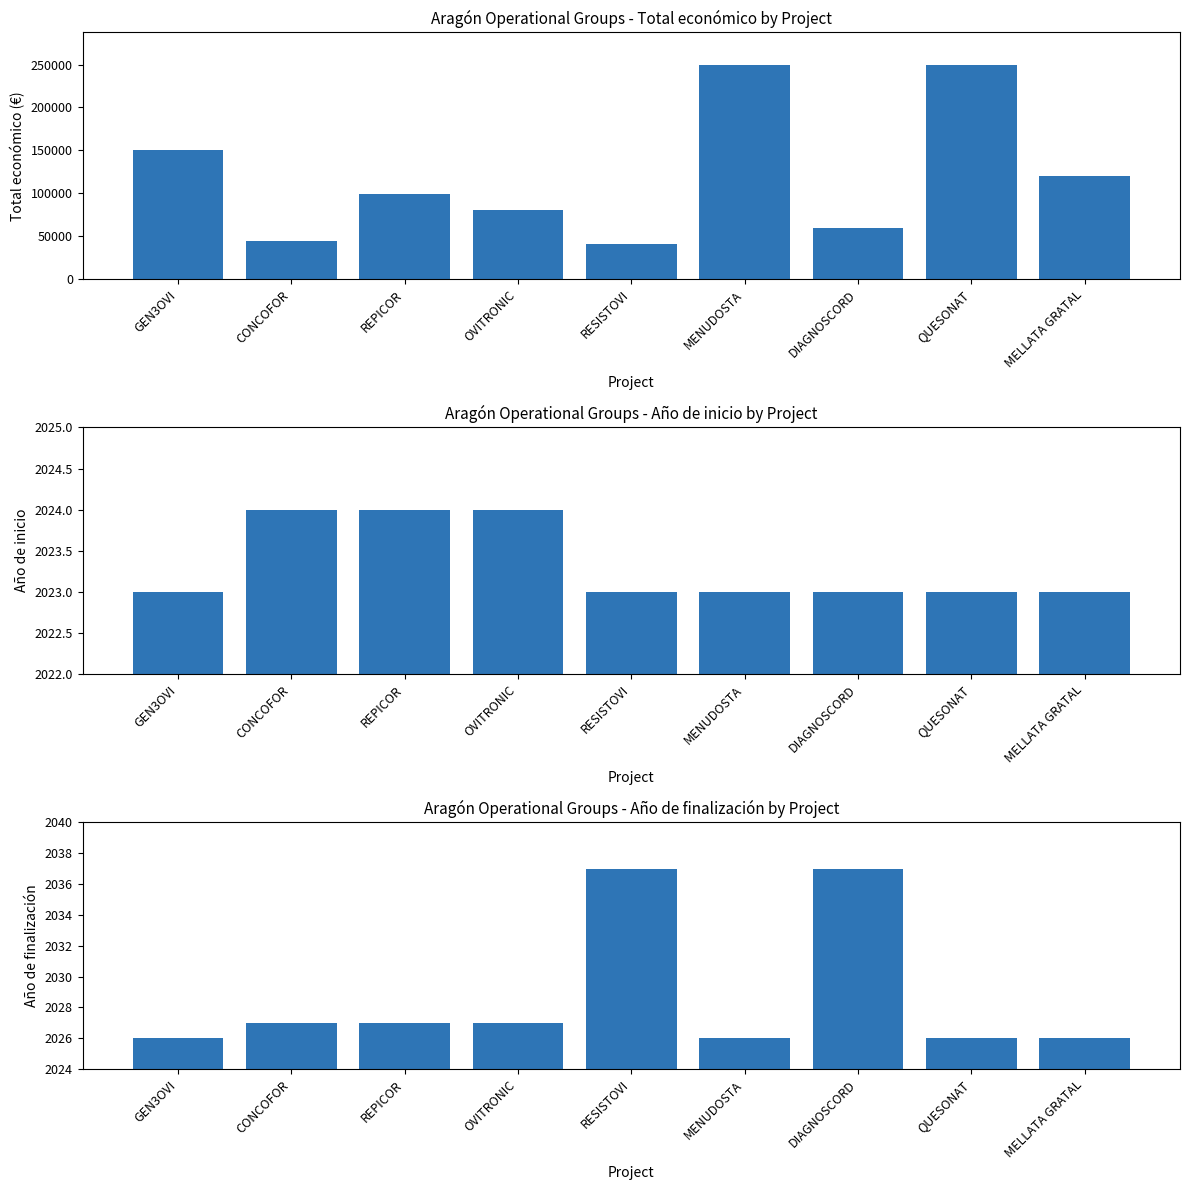

The Año de finalización series shows 3043 at QUESONAT. True or false?

False